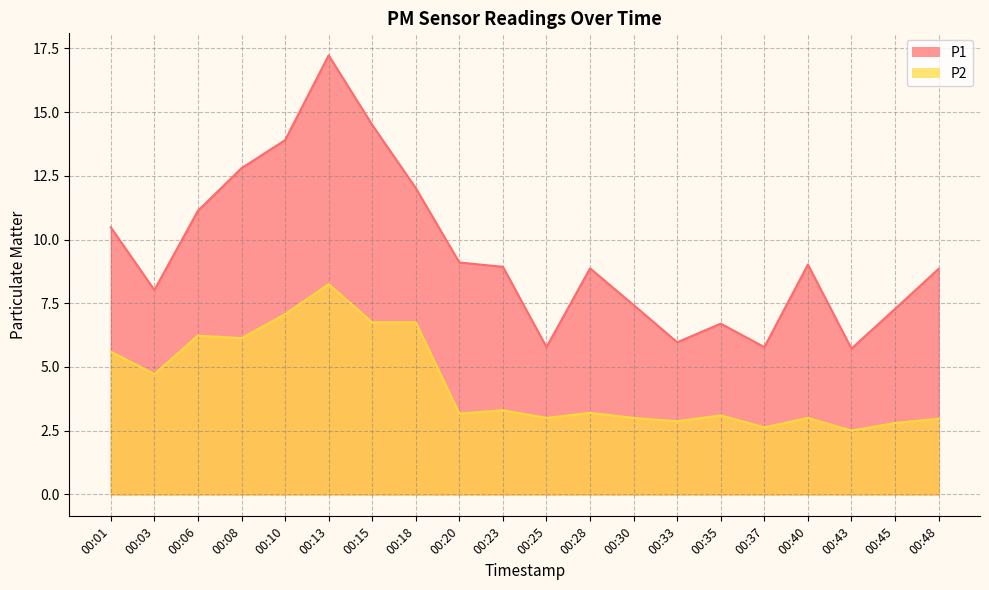

What is the difference between the highest and lowest values at 00:20?

5.9